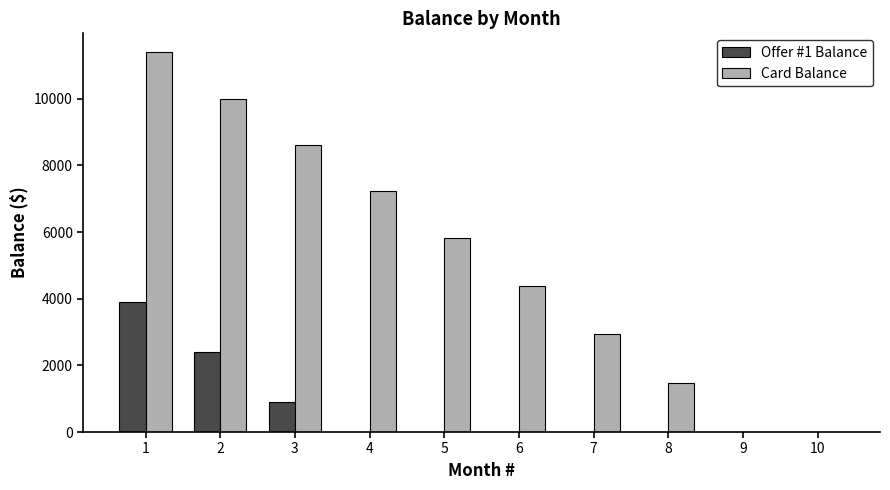

The value of Offer #1 Balance at 6 is 0.0. True or false?

True